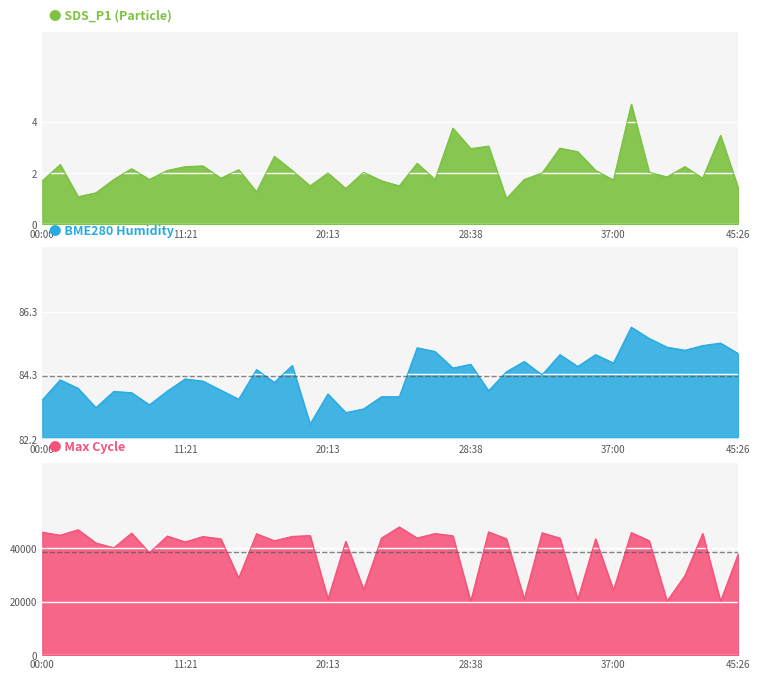

How many data points in Max_cycle are above 43505?

19